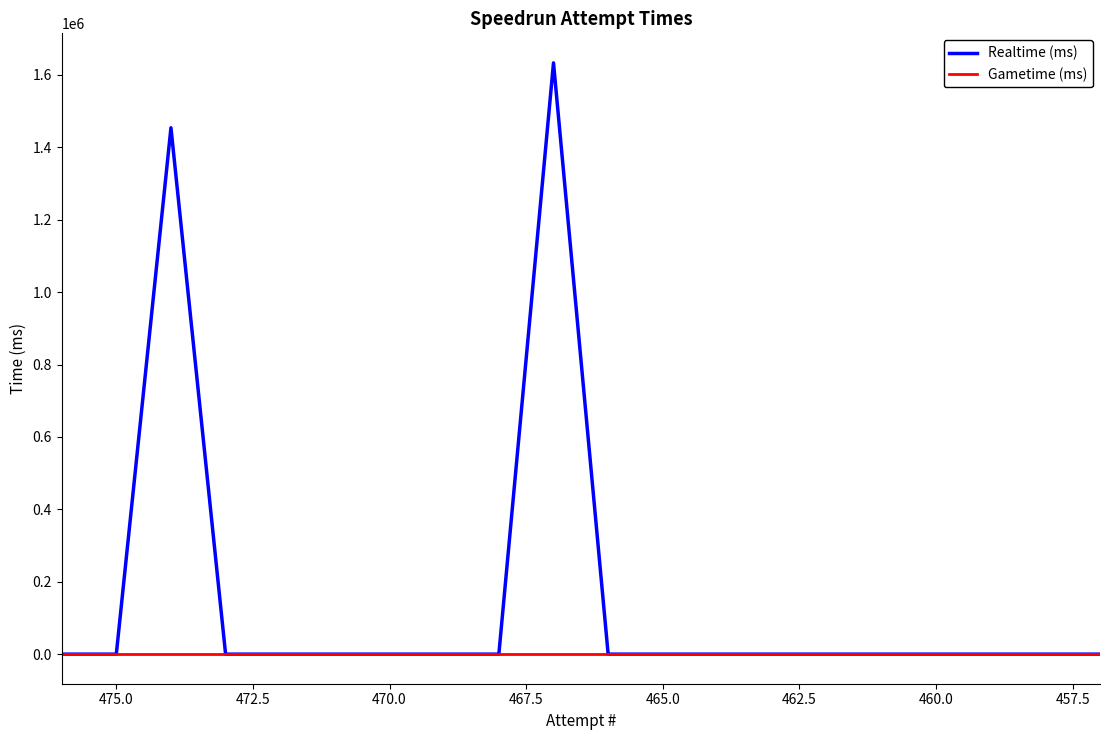

Reading right to left, extract all data points from this chart.

Realtime (ms): 0	0	0	0	0	0	0	0	0	0	1633329	0	0	0	0	0	0	1454143	0	0
Gametime (ms): 0	0	0	0	0	0	0	0	0	0	0	0	0	0	0	0	0	0	0	0